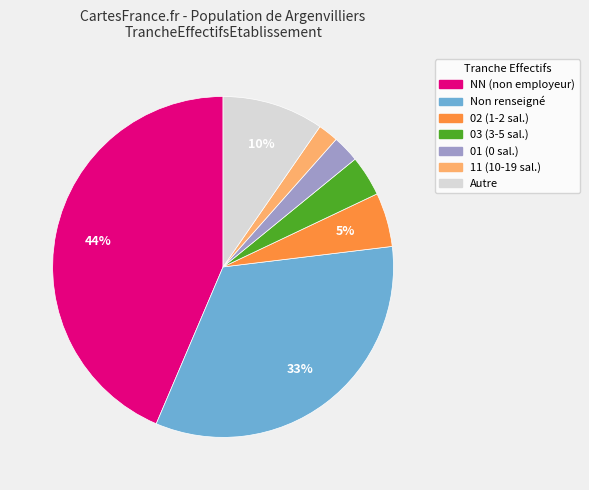

To the nearest percent, what is the difference between the largest and smallest slice percentages?

42%